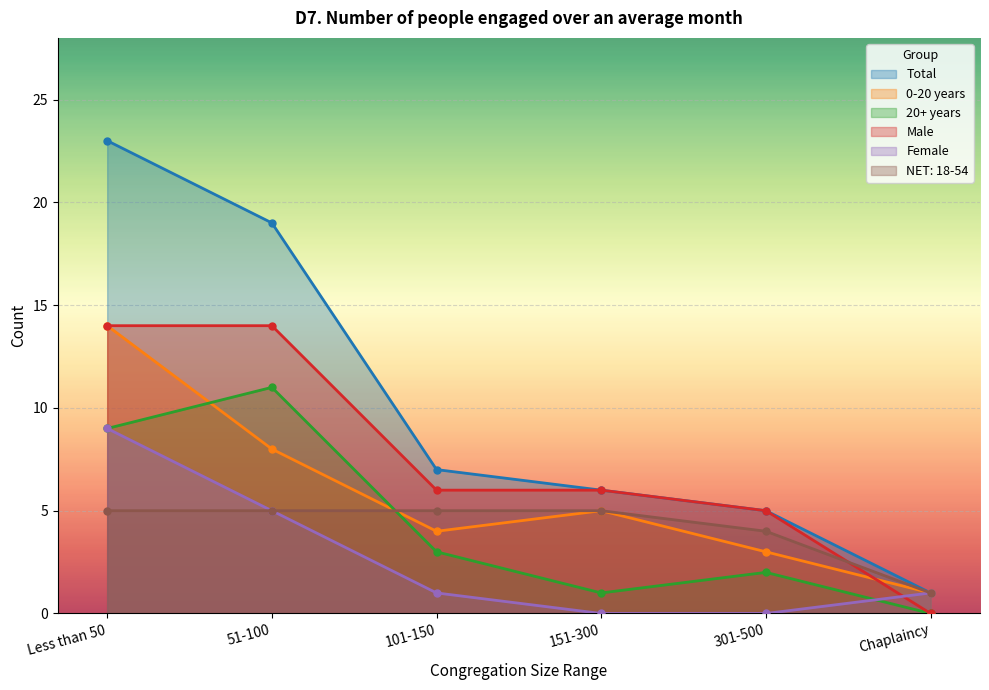

How many data points in Total are less than 7?

3